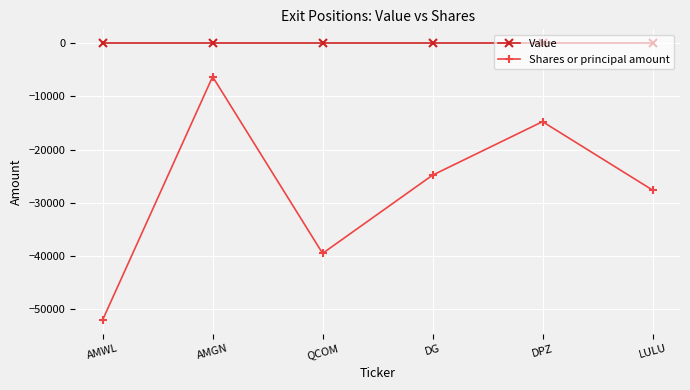

What are all the series names shown in the legend?

Value, Shares or principal amount